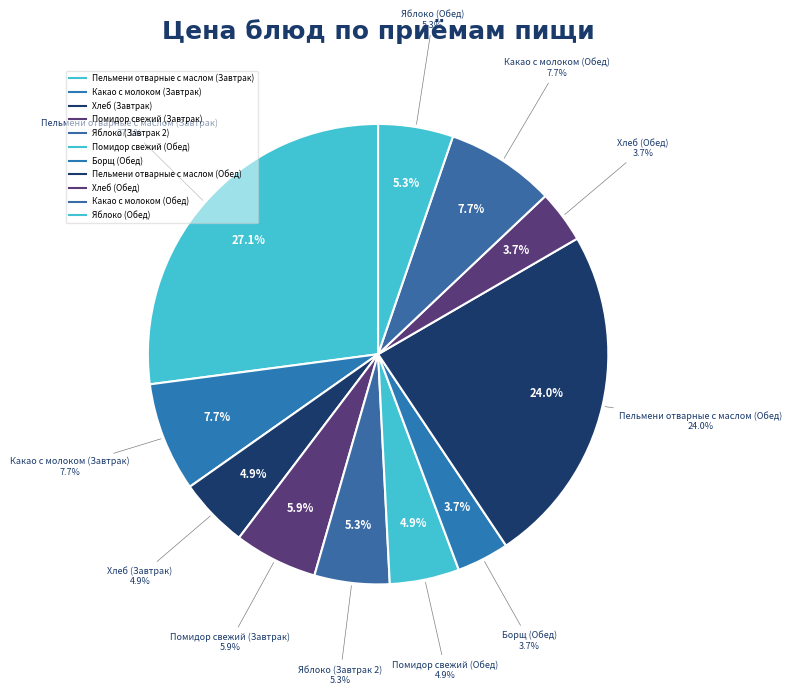

How many slices are in this pie chart?

11